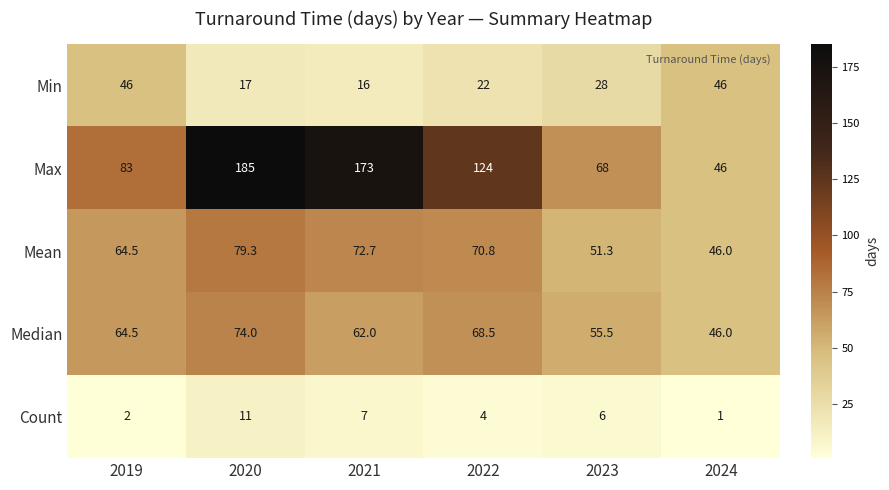

Which label corresponds to the smallest value in the chart?

2024